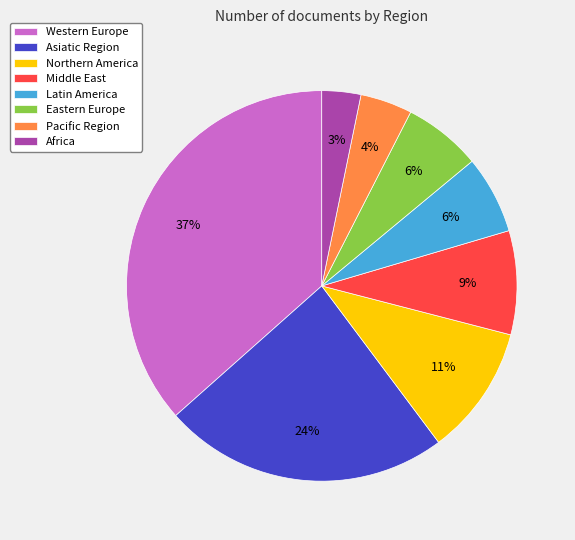

Is there a majority slice in this chart?

No